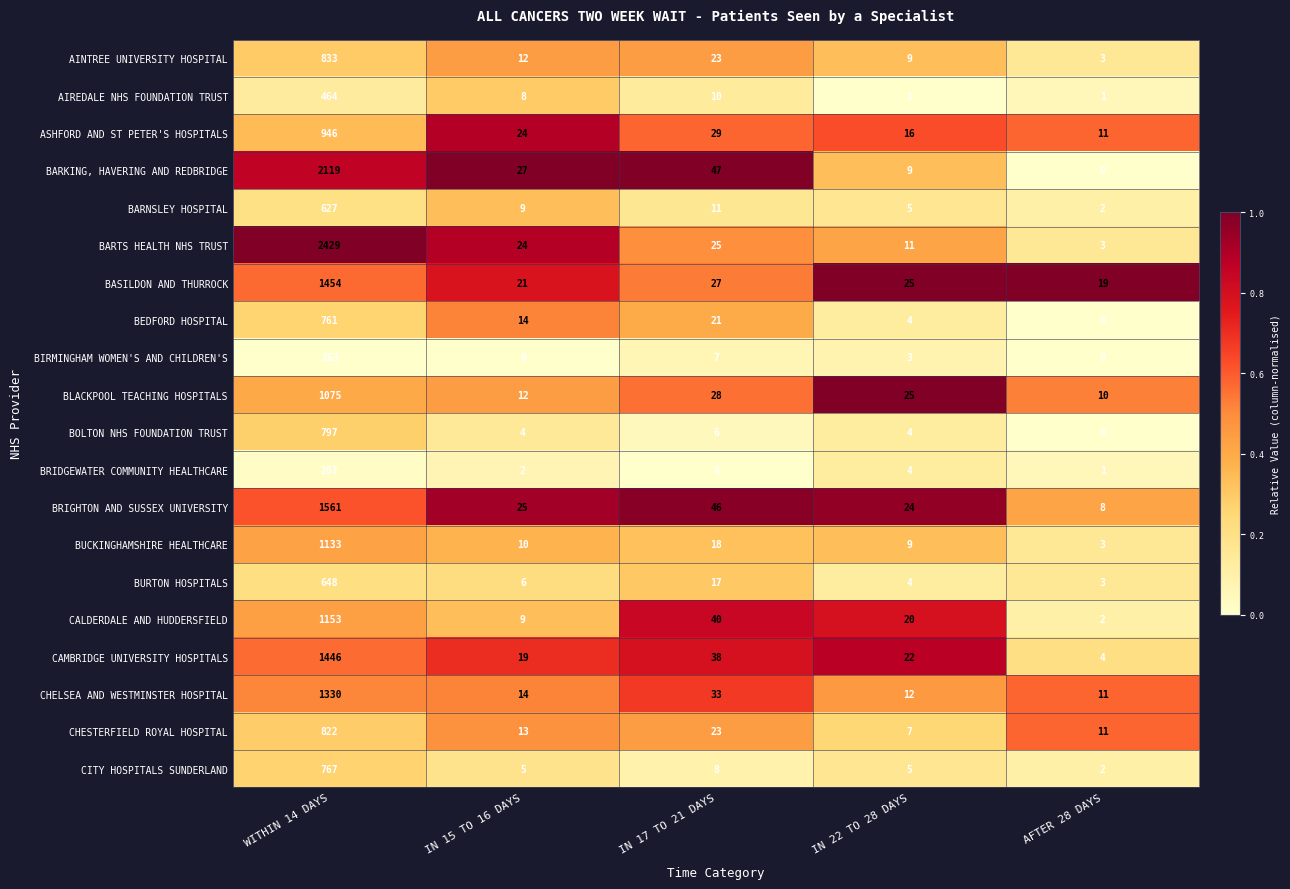

Is the value of BIRMINGHAM WOMEN'S AND CHILDREN'S at WITHIN 14 DAYS greater than the value of BARTS HEALTH NHS TRUST at IN 15 TO 16 DAYS?

Yes